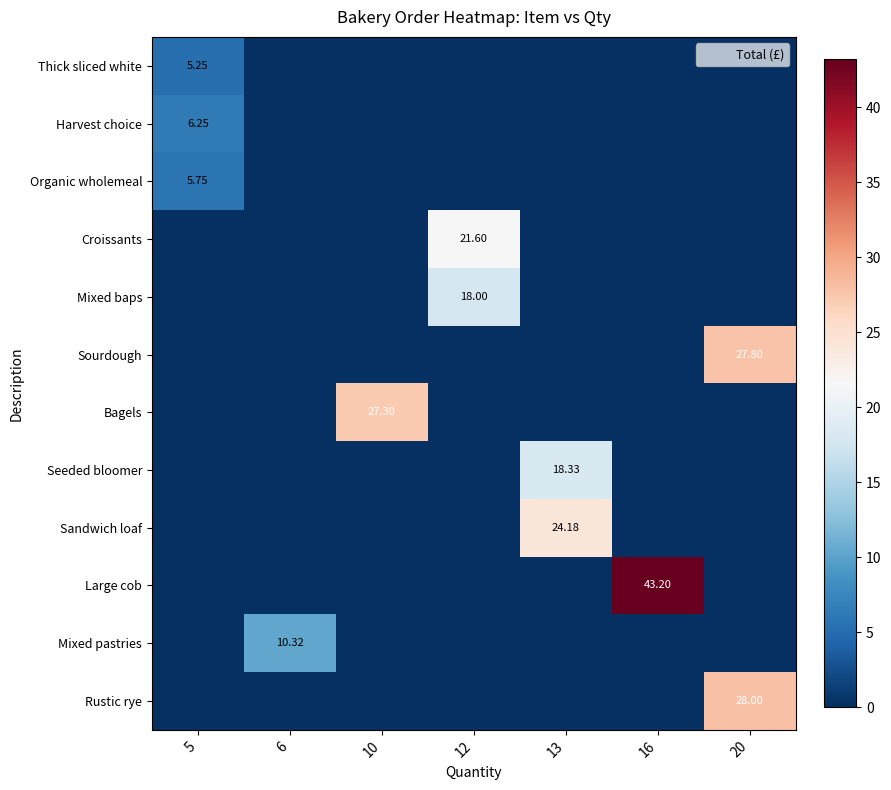

Is it true that Harvest choice equals -3.8 at 10?

False